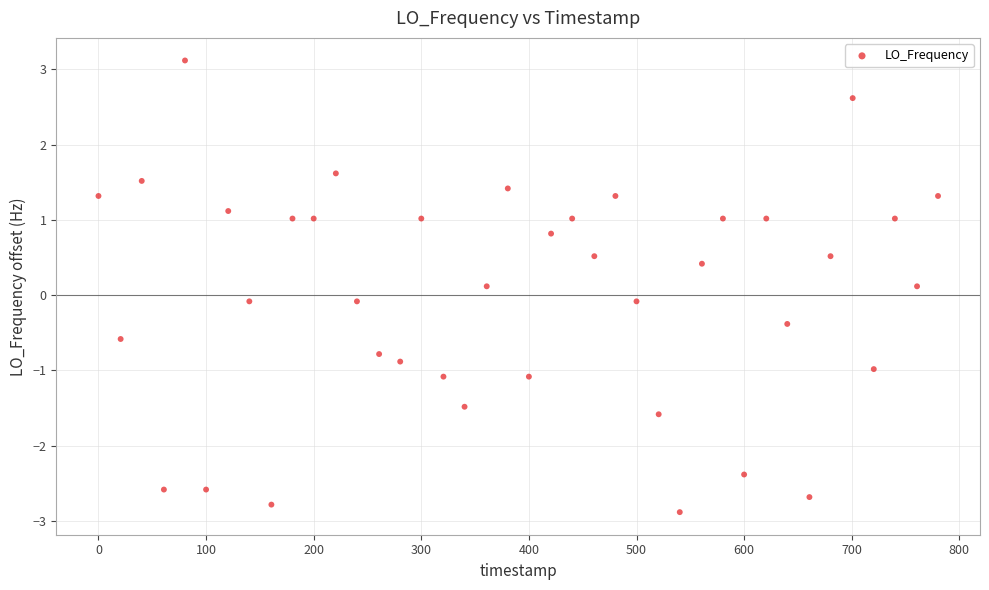

What is the range of X values (max minus min)?

780.2